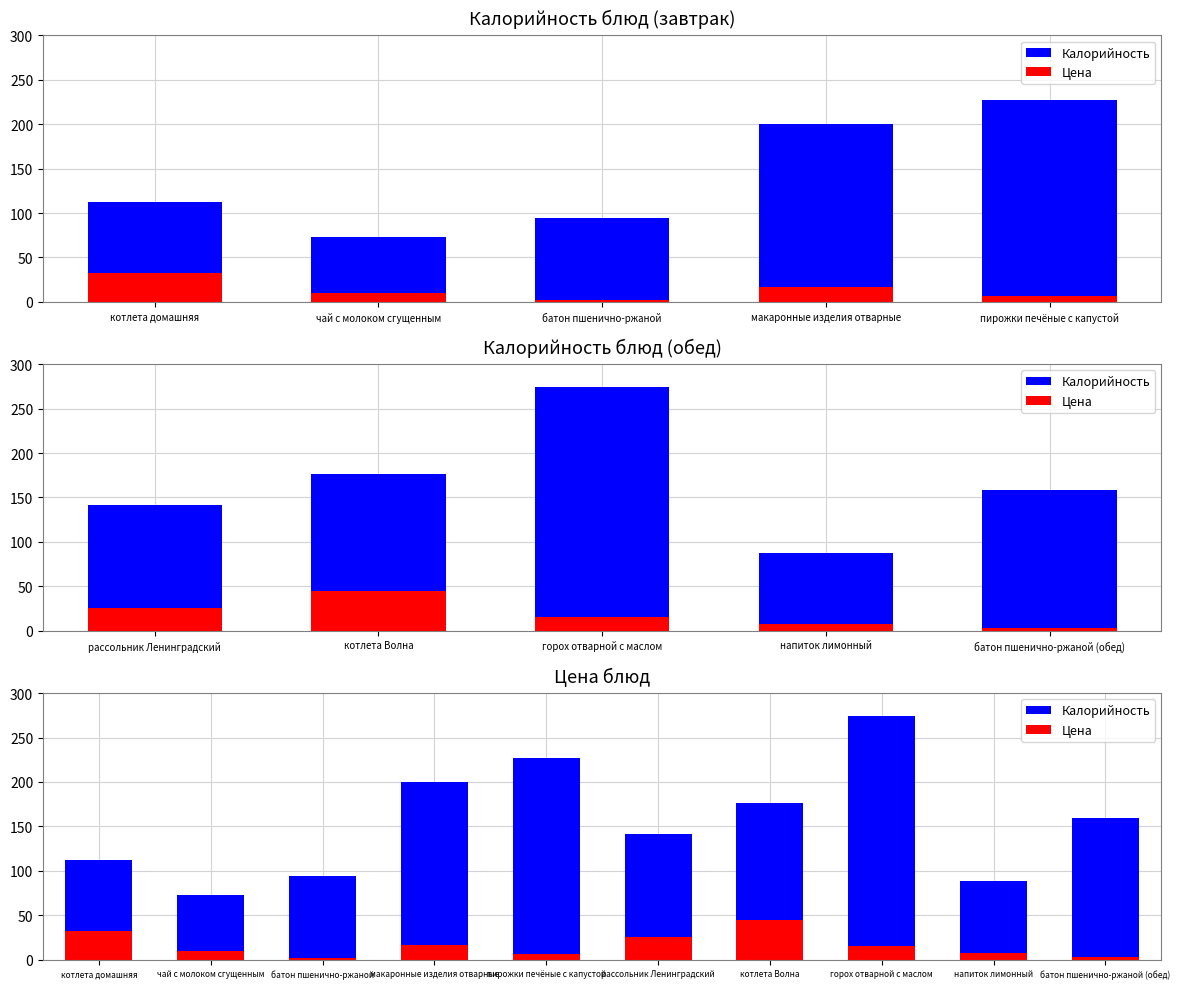

What is the difference between the highest and lowest values at котлета домашняя?

79.8